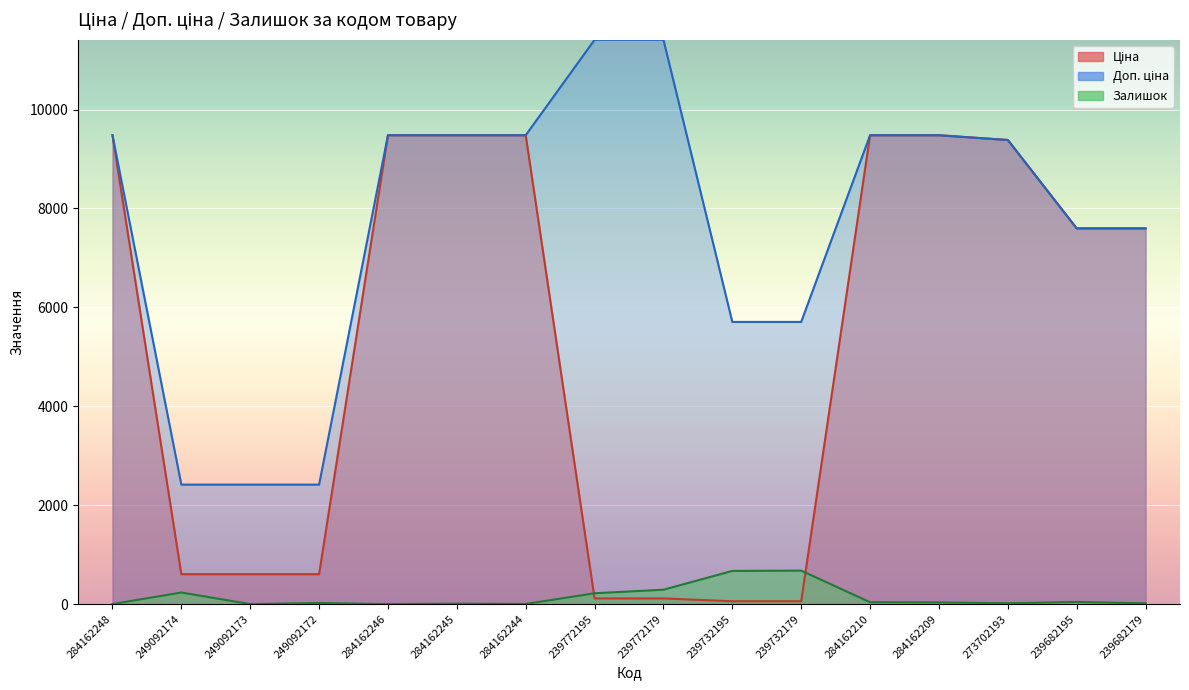

Where is the first local minimum for Залишок?

249092173